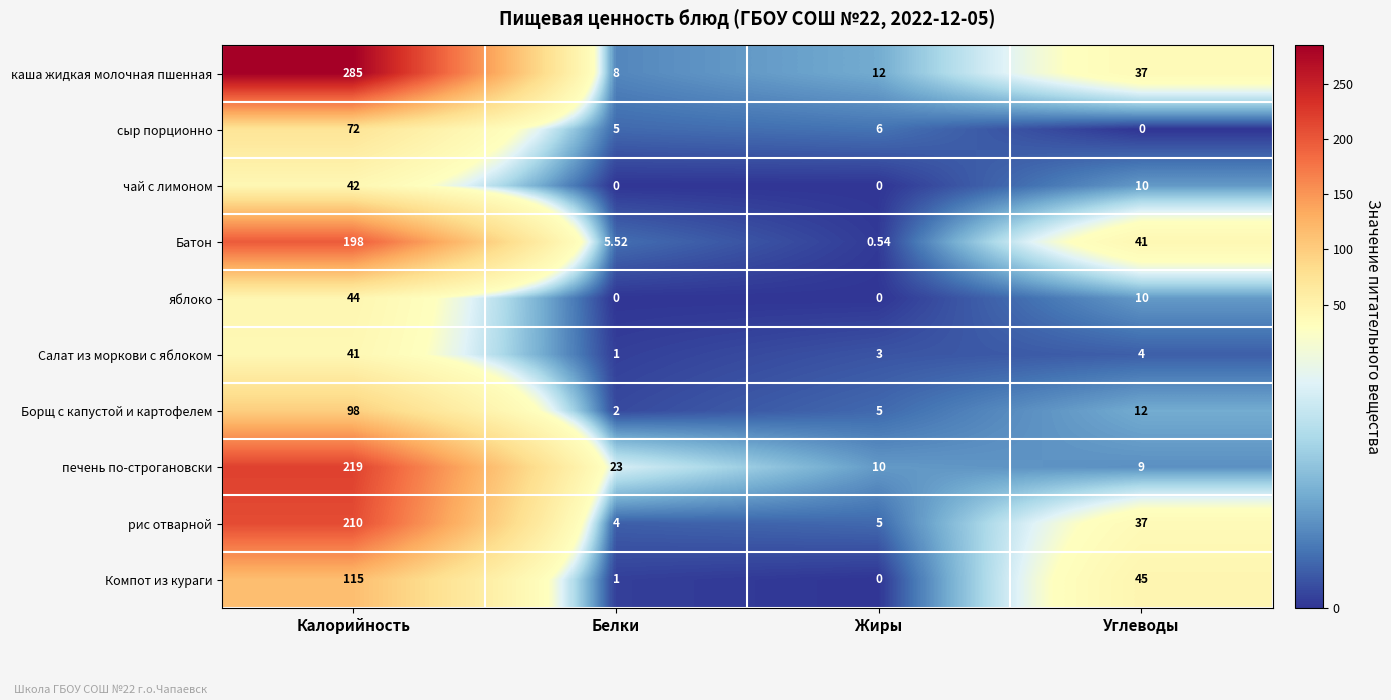

What is the total value across all series at Жиры?

41.5